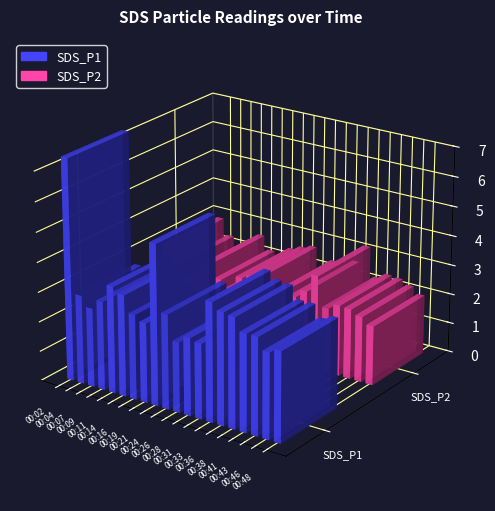

What is the difference between the highest and lowest values at 00:38?

1.5